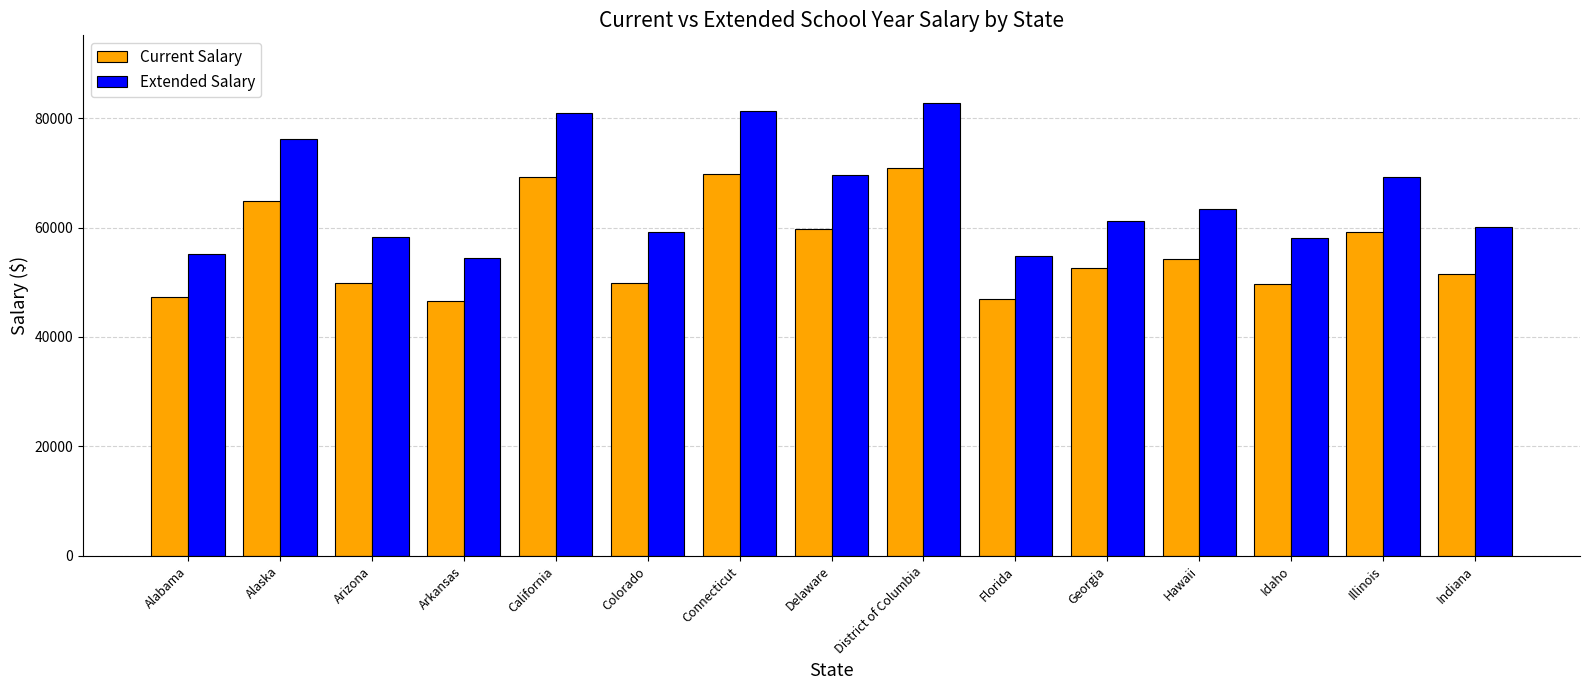

What are all the series names shown in the legend?

Current Salary, Extended Salary